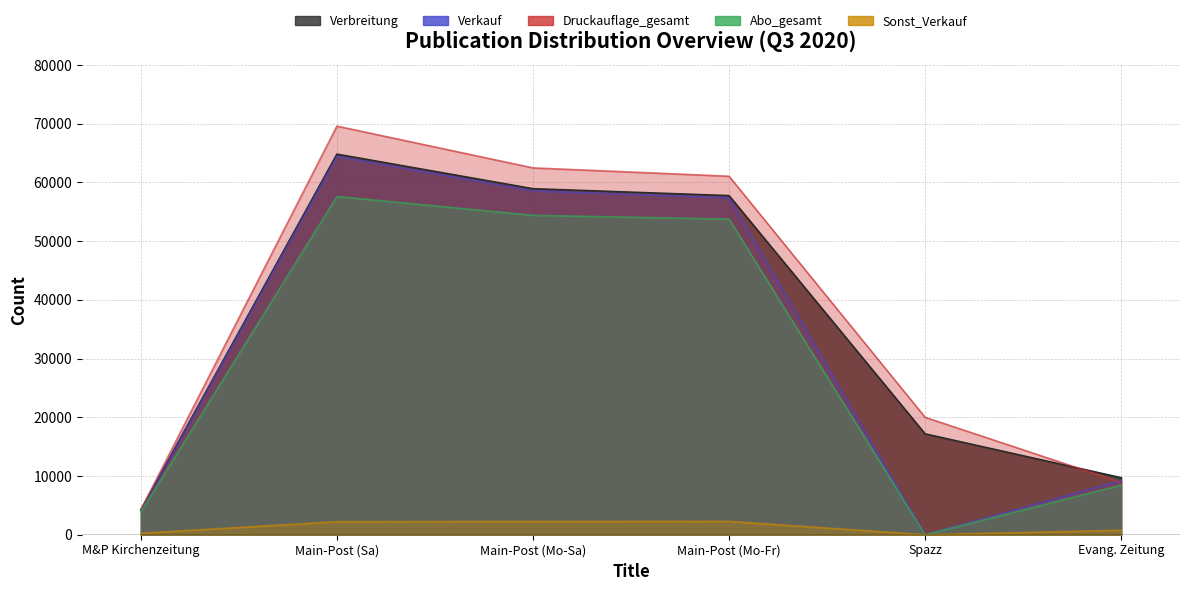

What is the difference between the Verbreitung values at Main-Post (Sa) and Evang. Zeitung?

55116